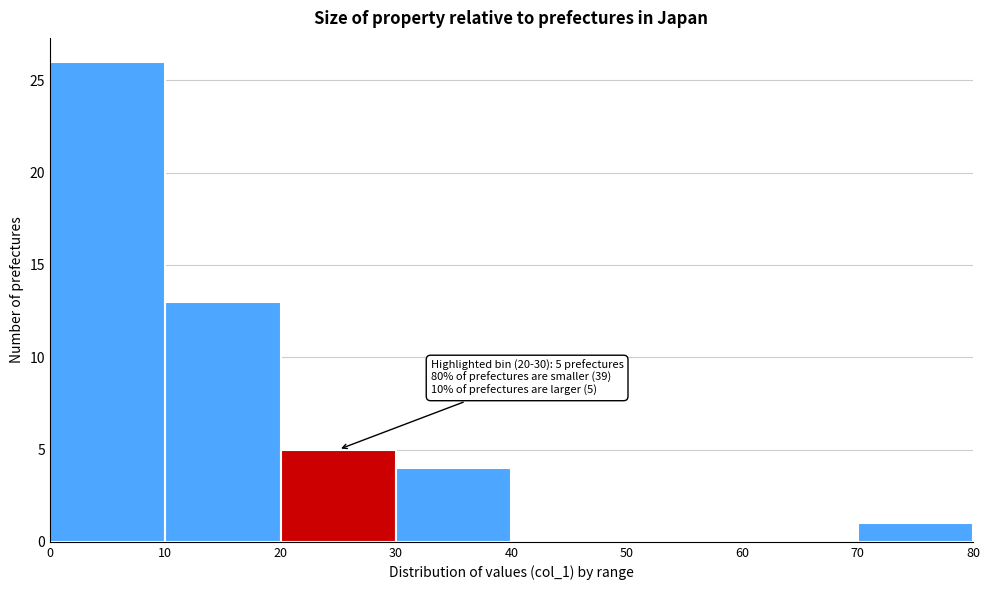

Over which range of the x-axis is the bar tallest?

0 to 10